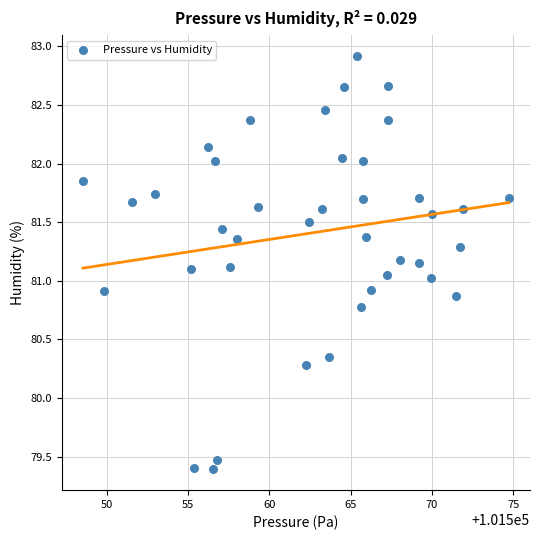

What is the range of Y values (max minus min)?

3.5